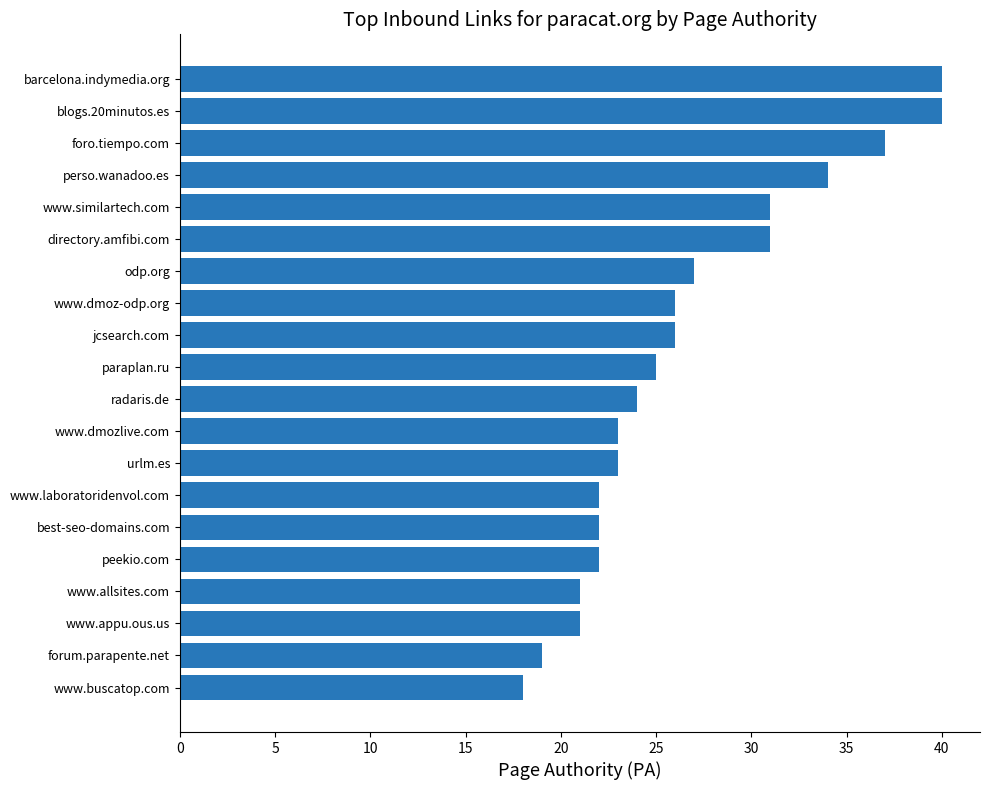

How many series are shown in this chart?

1